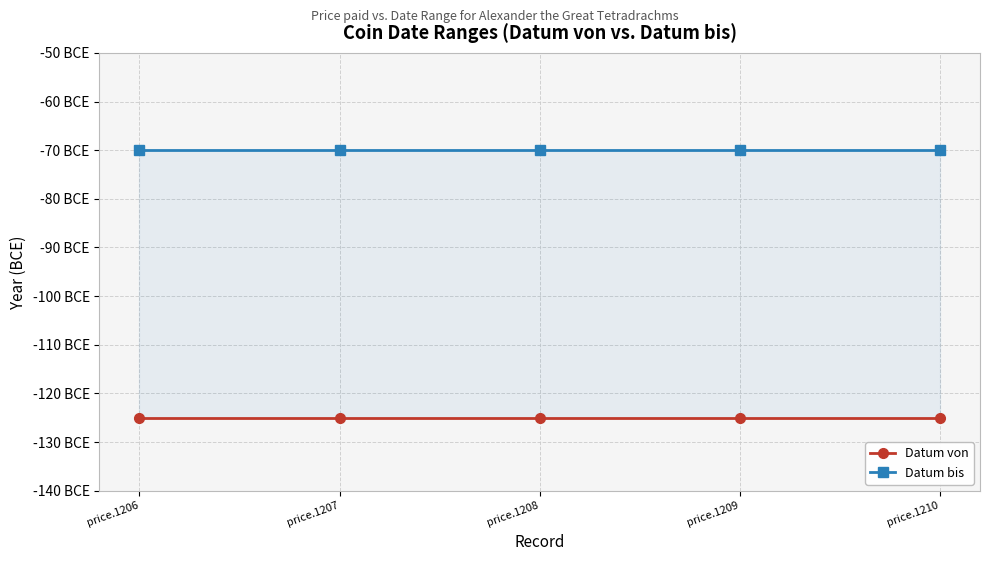

Between price.1208 and price.1210, which series saw the biggest shift?

Datum von